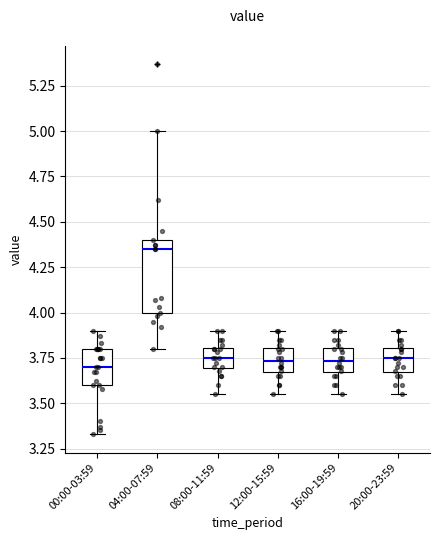

Which box has the highest median line?

04:00-07:59